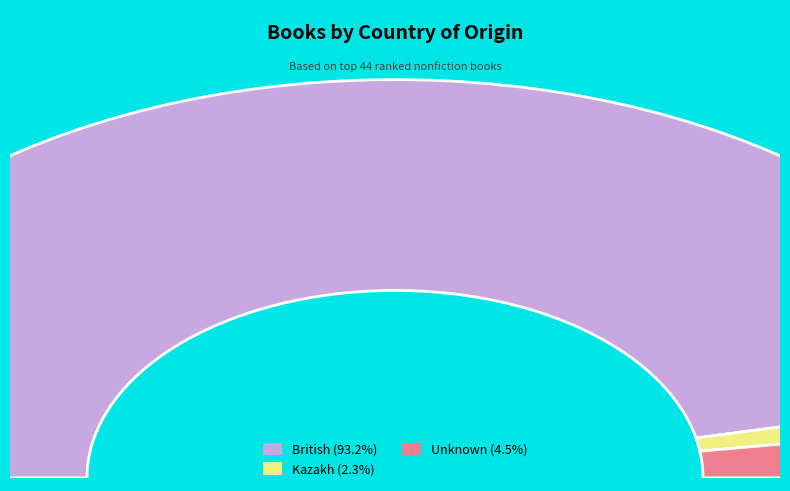

To the nearest percent, what is the average slice percentage?

33%